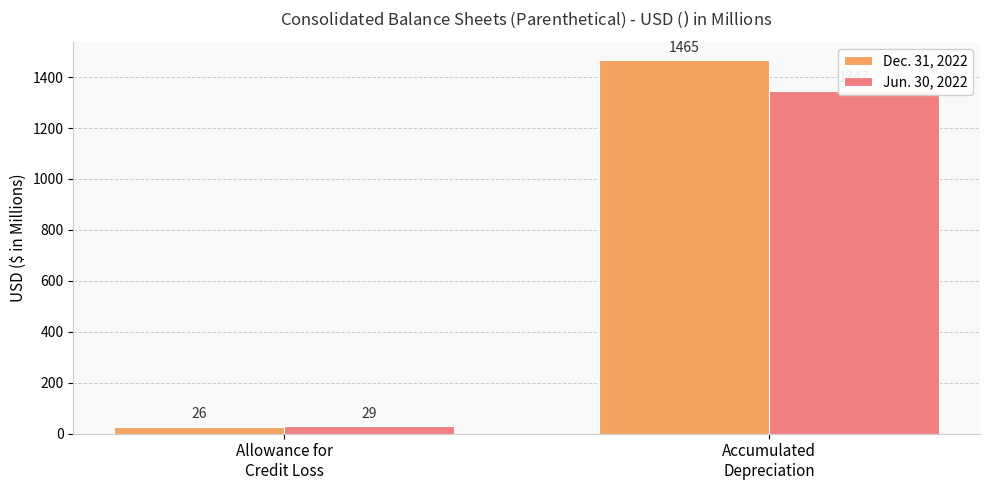

Which category has the highest value across all series?

Accumulated
Depreciation